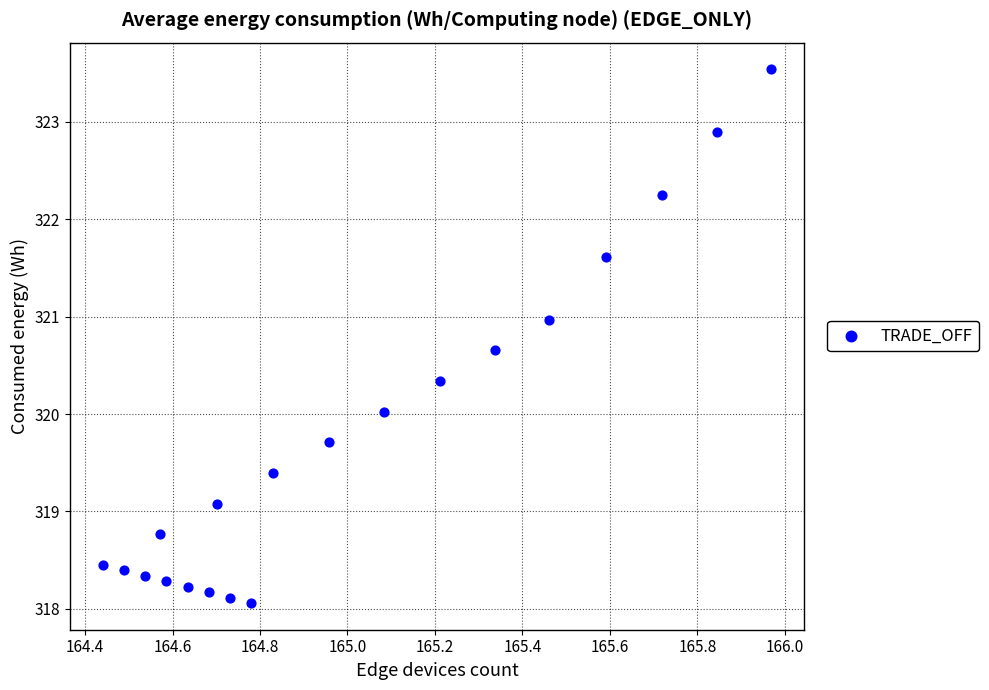

What is the range of X values (max minus min)?

1.5